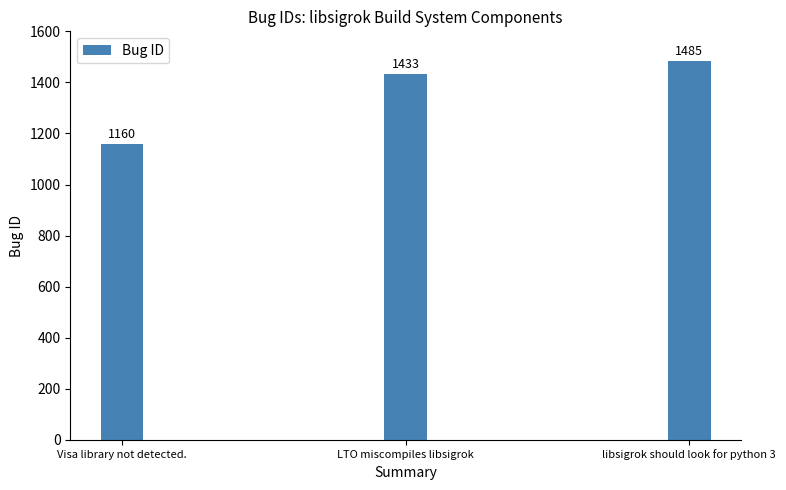

Rank the categories by value from highest to lowest.

libsigrok should look for python 3, LTO miscompiles libsigrok, Visa library not detected.